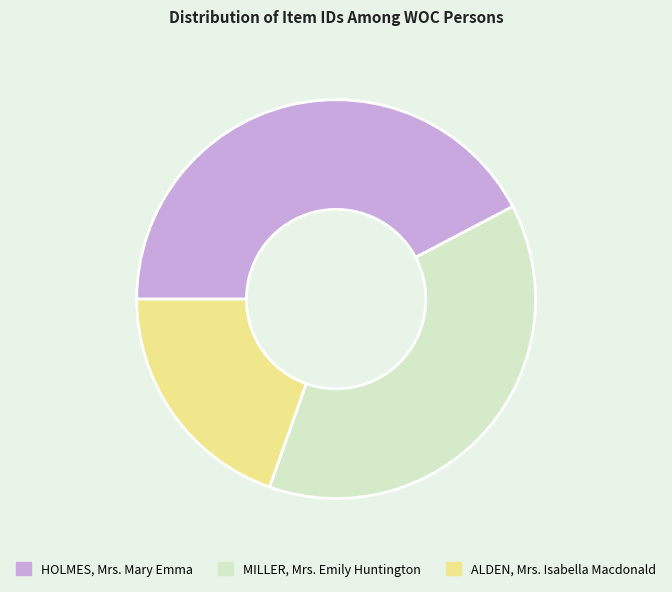

Which category has the smallest portion of the pie?

ALDEN, Mrs. Isabella Macdonald